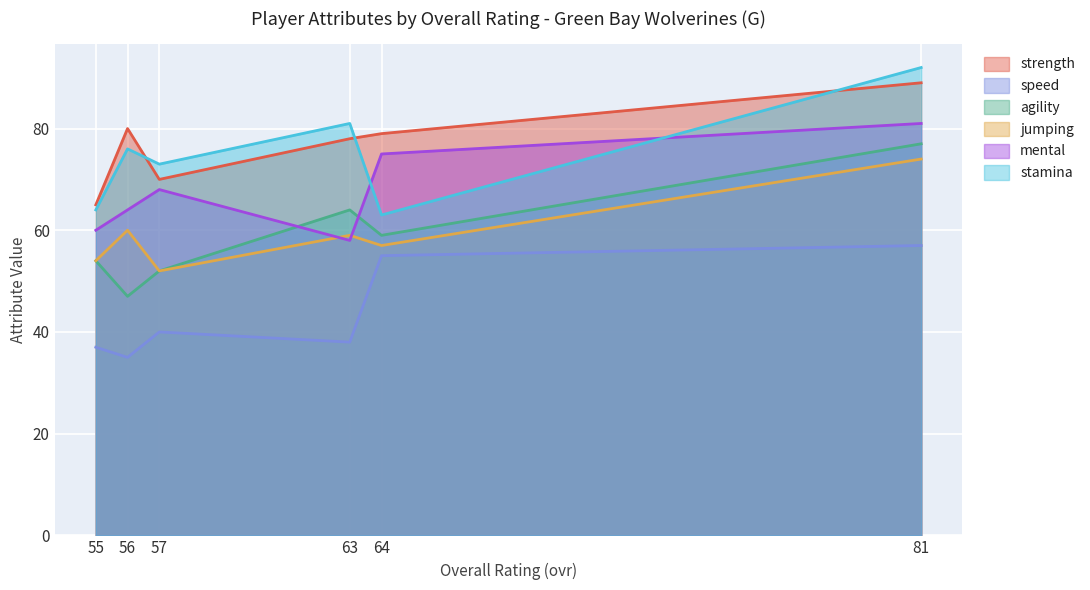

At how many categories does at least one series exceed 82?

1